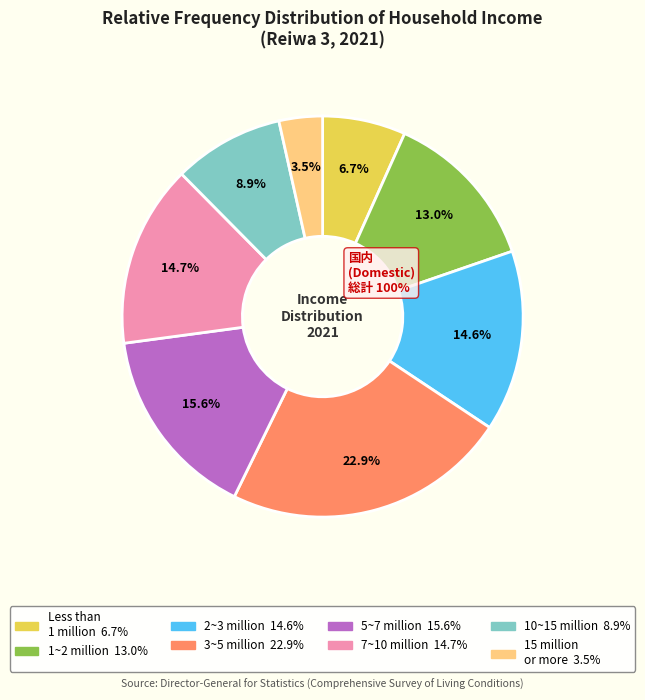

Does any single category account for the majority?

No